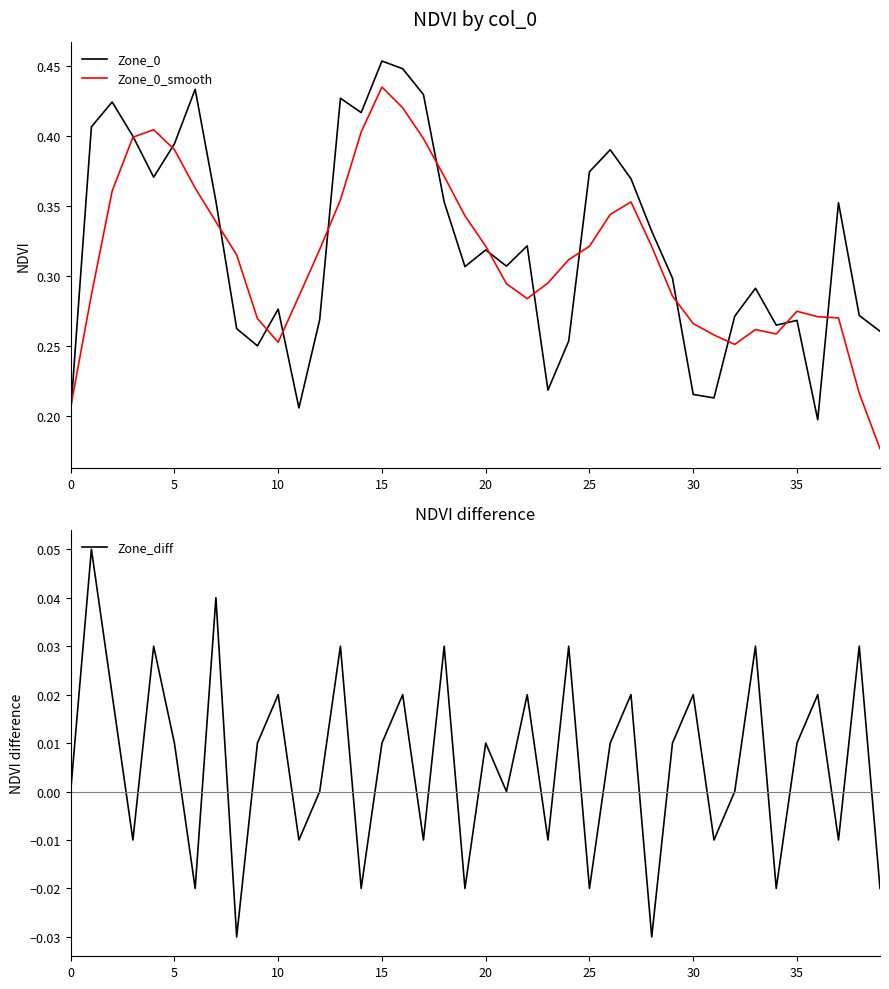

What is the label of the 17th point from the left?

16